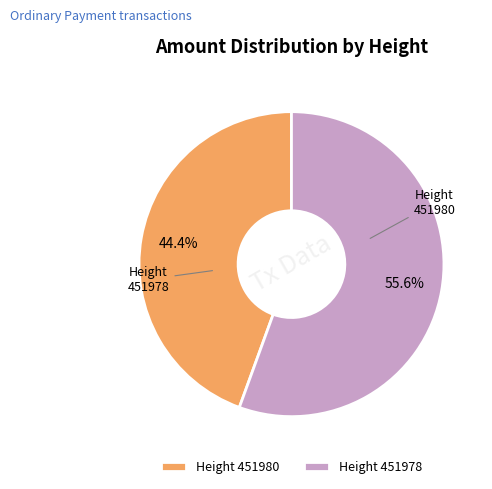

To the nearest percent, what is the difference between the largest and smallest slice percentages?

11%